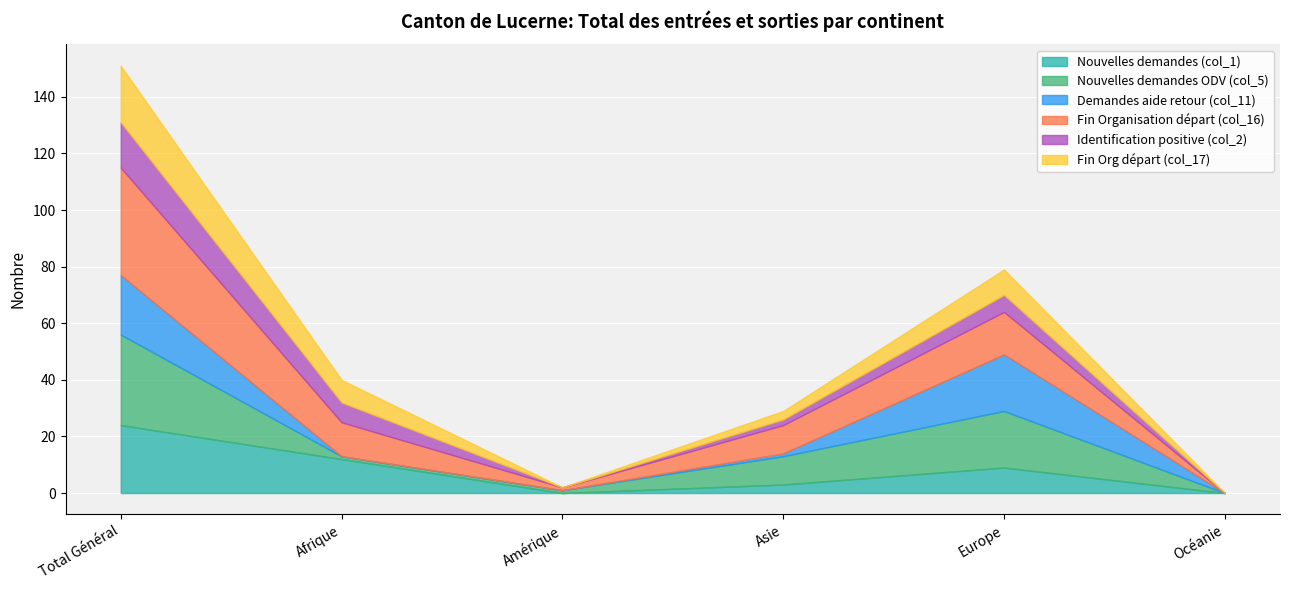

Which category has the lowest value in the Nouvelles demandes (col_1) series?

Amérique